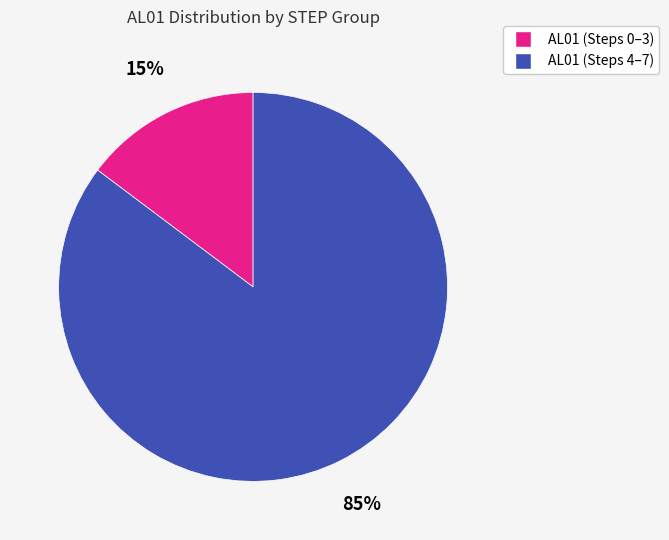

To the nearest percent, what is the average slice percentage?

50%